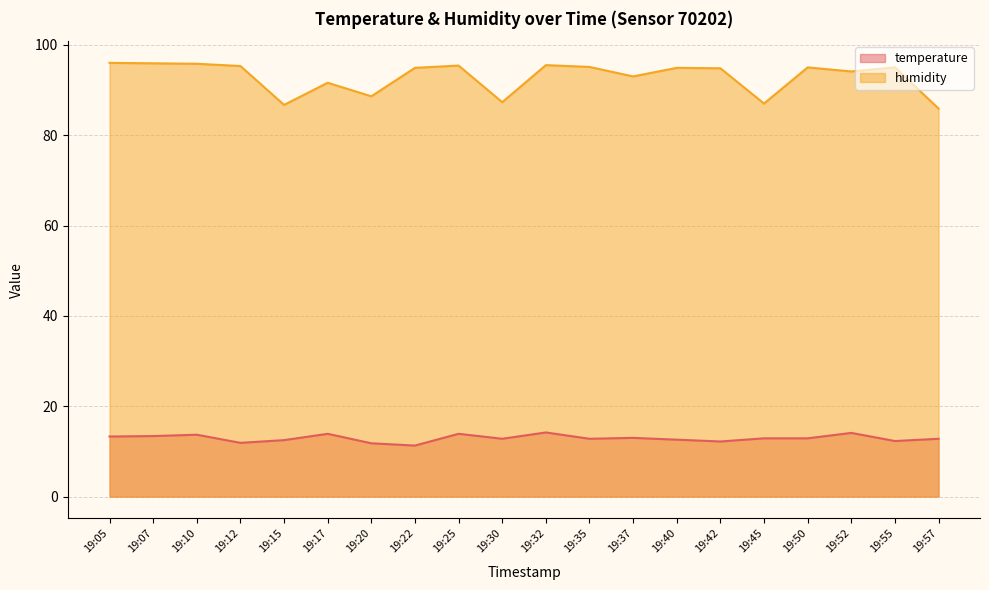

Reading left to right, extract all data points from this chart.

temperature: 13.3	13.4	13.7	11.9	12.5	13.9	11.8	11.3	13.9	12.8	14.2	12.8	13.0	12.6	12.2	12.9	12.9	14.1	12.3	12.8
humidity: 96.0	95.9	95.8	95.3	86.7	91.6	88.6	94.9	95.4	87.3	95.5	95.1	93.0	94.9	94.8	87.0	95.0	94.1	95.0	85.9